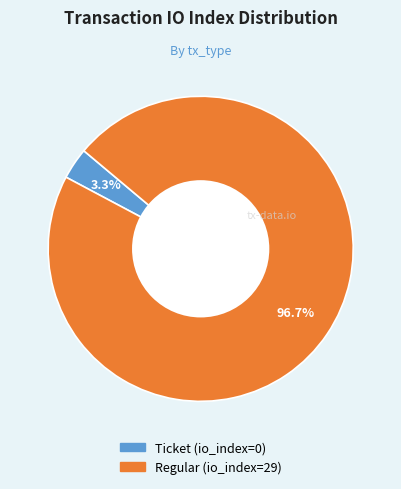

Which slice represents more than half of the pie?

Regular (io_index=29)